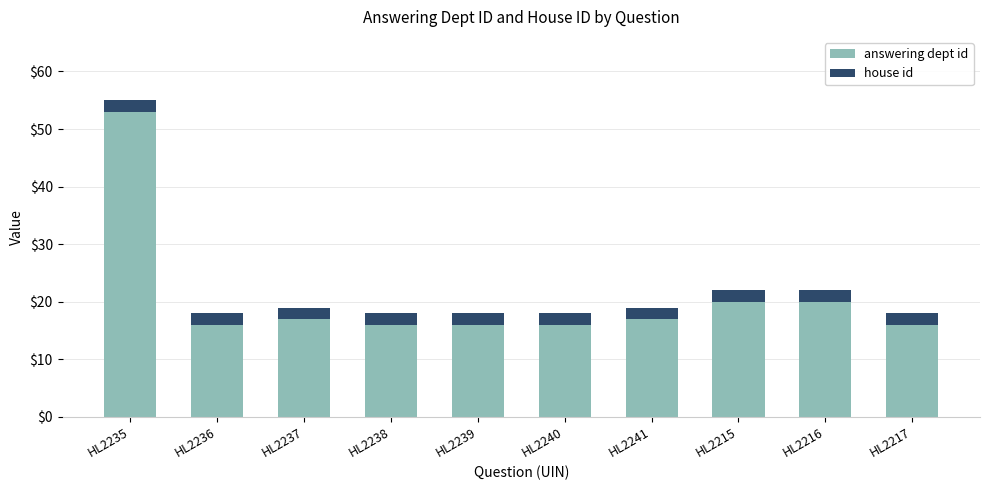

True or false: answering dept id has a value of 20 at HL2216.

True